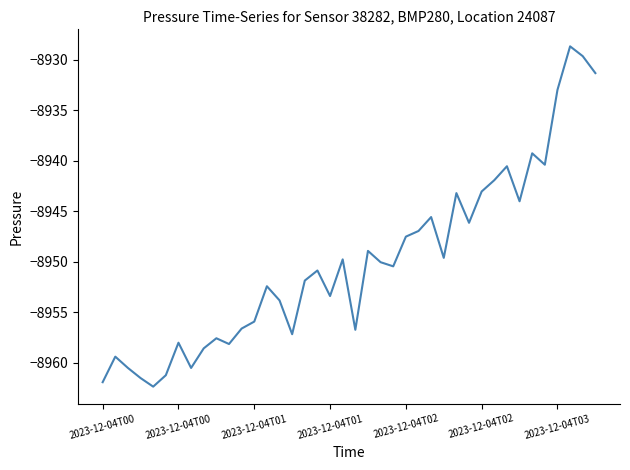

What is the difference between the maximum and minimum values?

33.7